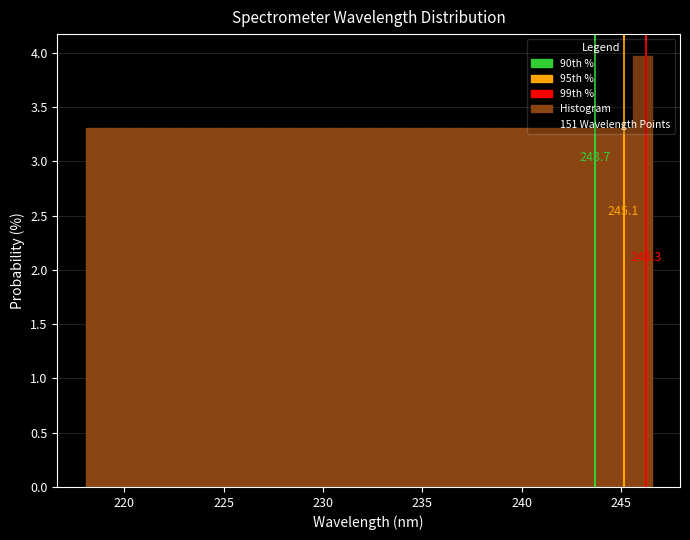

Around what value on the x-axis is the tallest bar? Give the approximate position of its centre, as read against the axis.

246.0